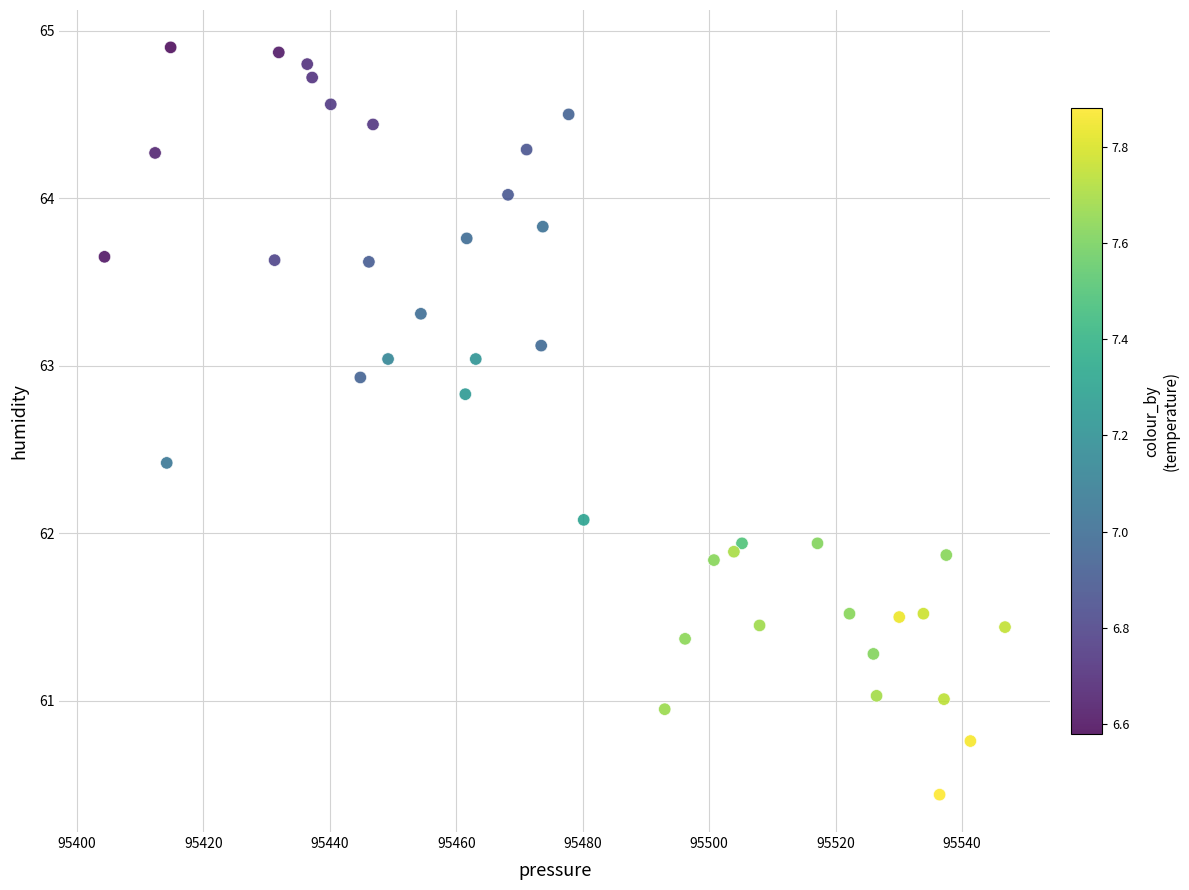

What is the range of X values (max minus min)?

142.4